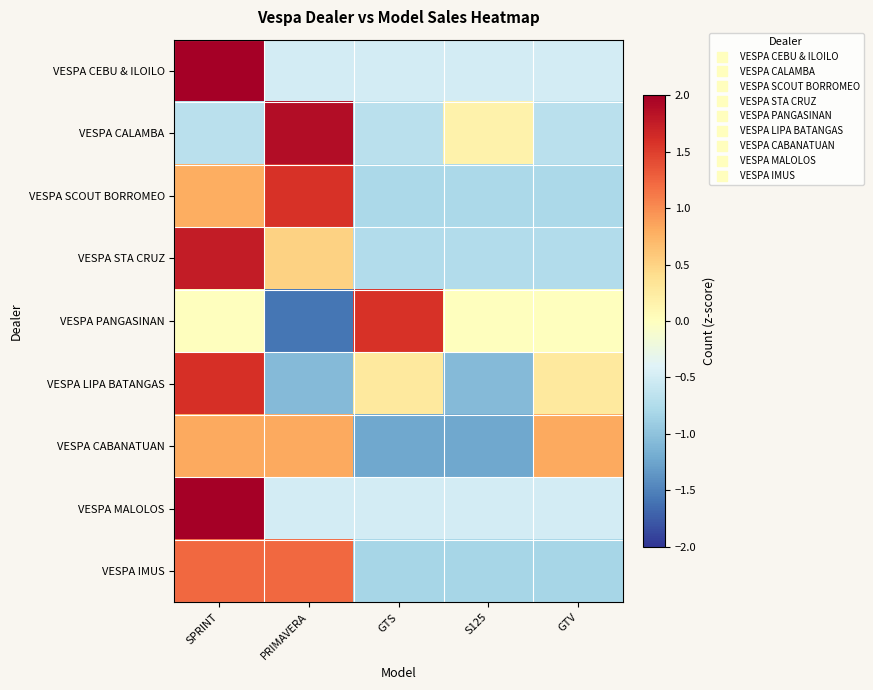

At which category is the sum across all series the highest?

SPRINT